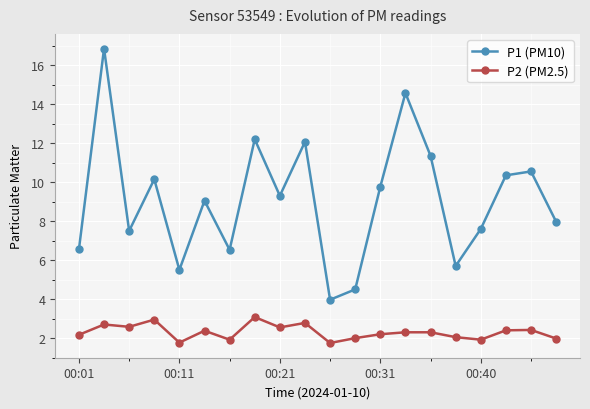

Which series has the largest total across all categories?

P1 (PM10)